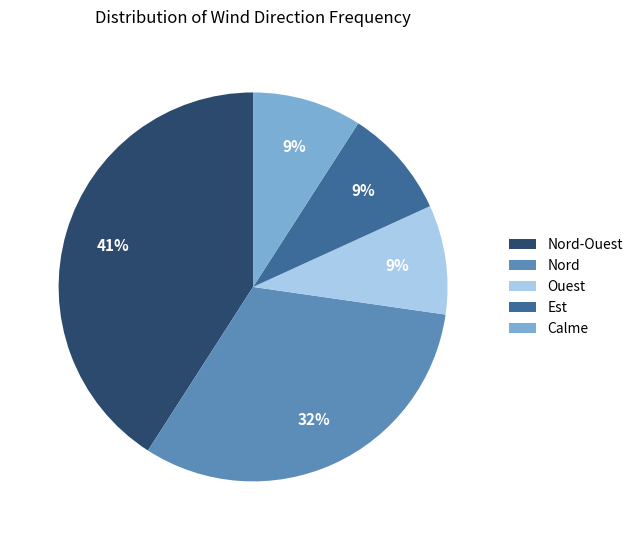

Is the sum of Est and Nord greater than half?

No